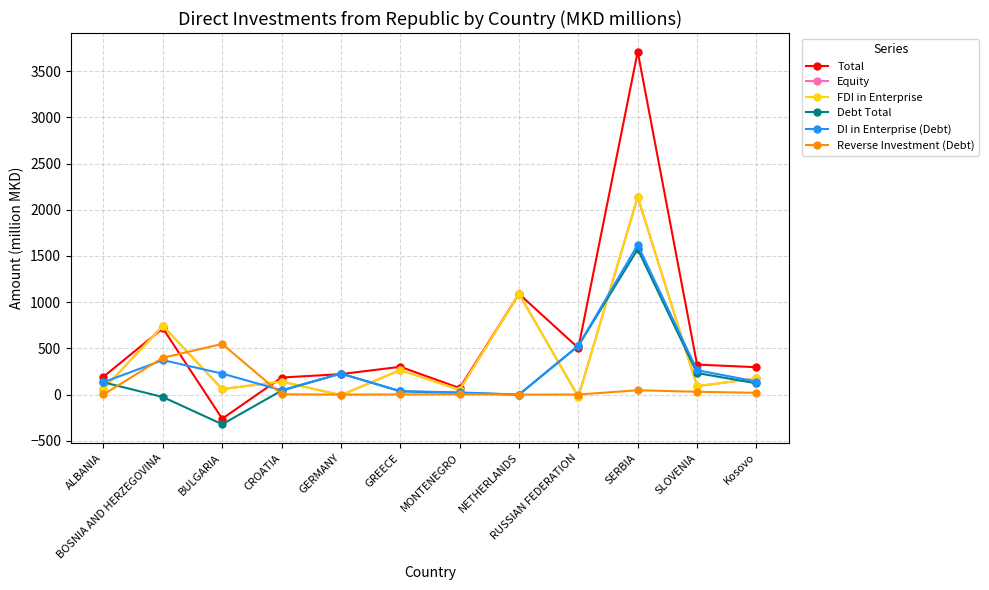

What are all the series names shown in the legend?

Total, Equity, FDI in Enterprise, Debt Total, DI in Enterprise (Debt), Reverse Investment (Debt)